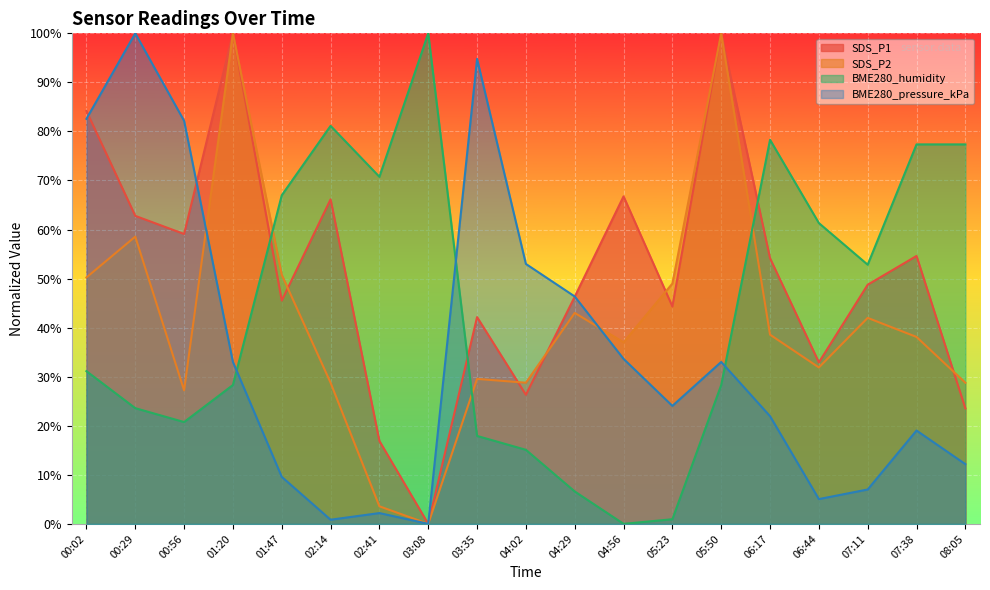

Rank the series at 08:05 from lowest to highest value.

BME280_pressure_kPa, SDS_P1, SDS_P2, BME280_humidity